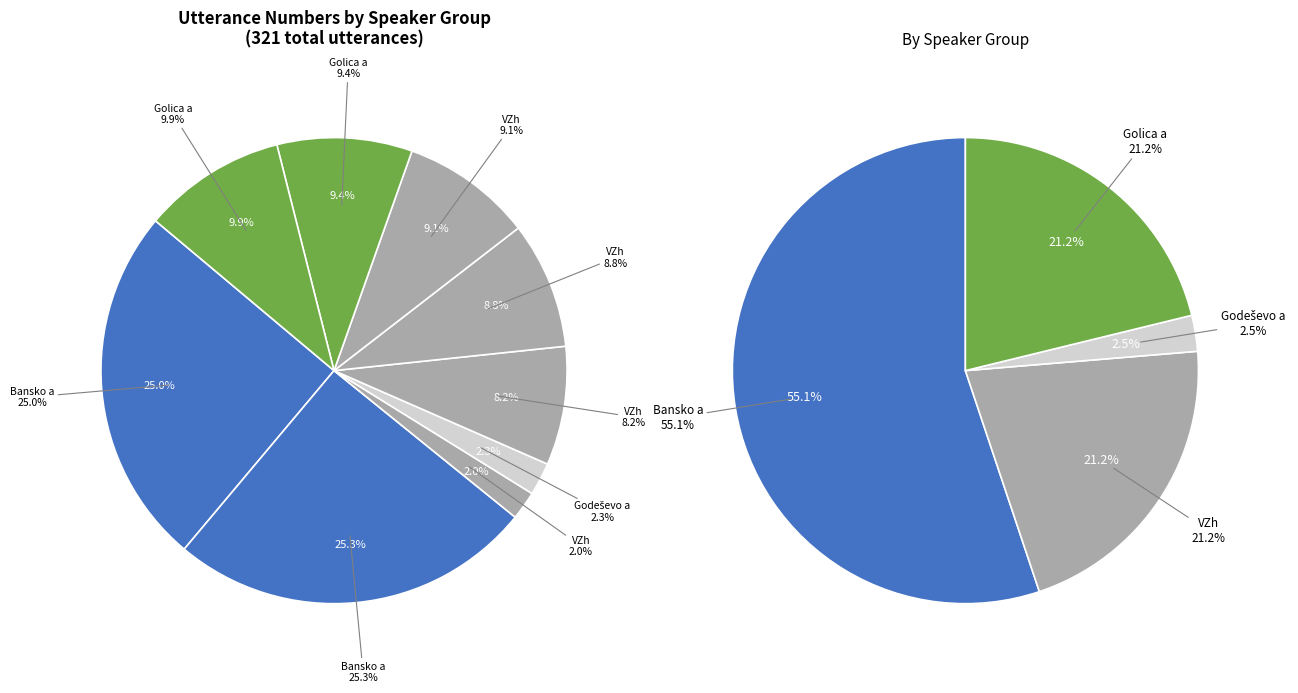

The Golica a (35) slice represents 10% of the pie. True or false?

True